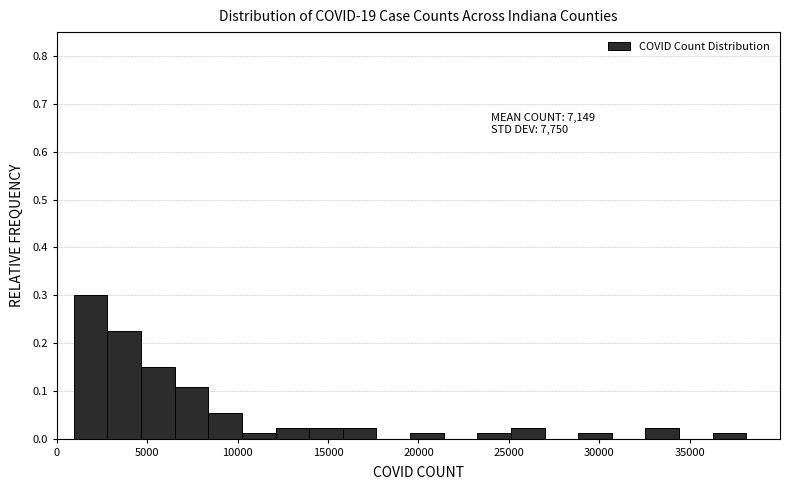

Around what value on the x-axis is the tallest bar? Give the approximate position of its centre, as read against the axis.

2000